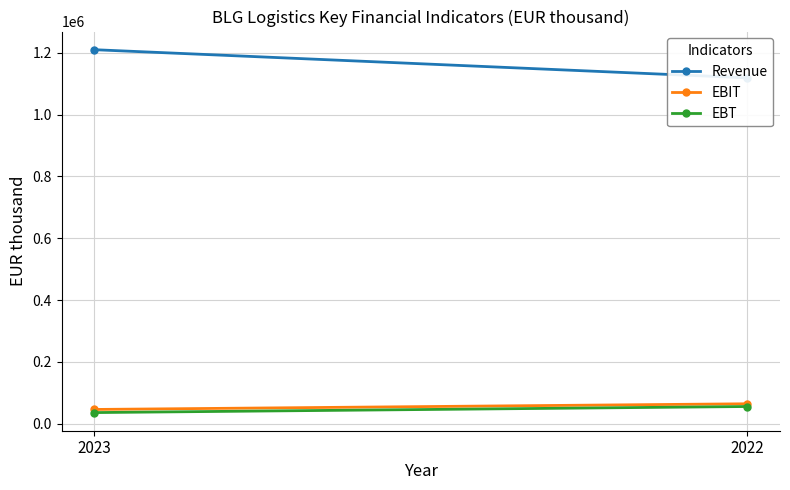

Which series has the widest spread of values?

Revenue